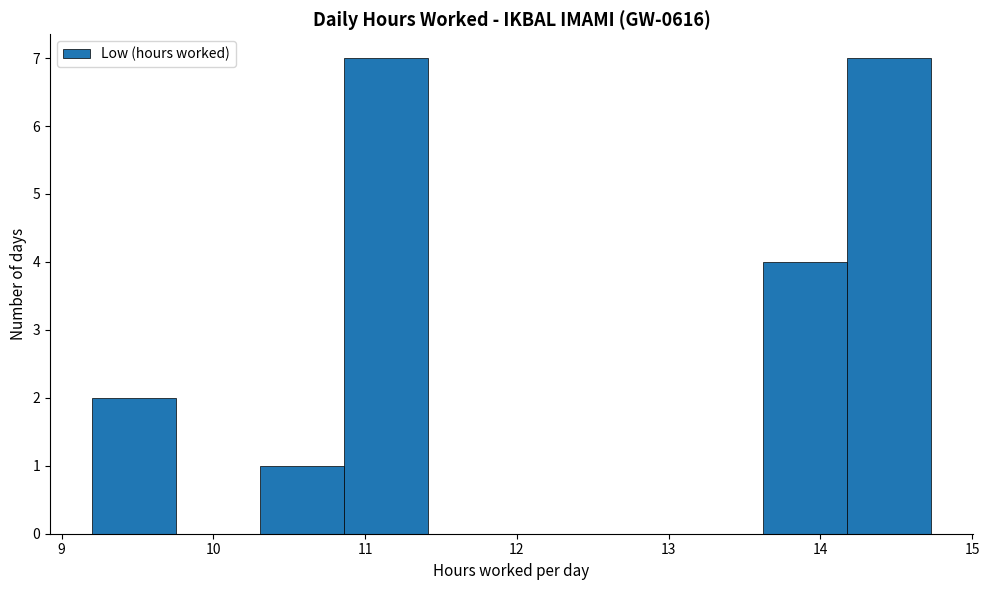

How tall is the bar that spans 14.2 to 14.7 on the x-axis? Neither the bar edges nor the heights are printed on the chart, so give them approximately, as read against the axes.

7